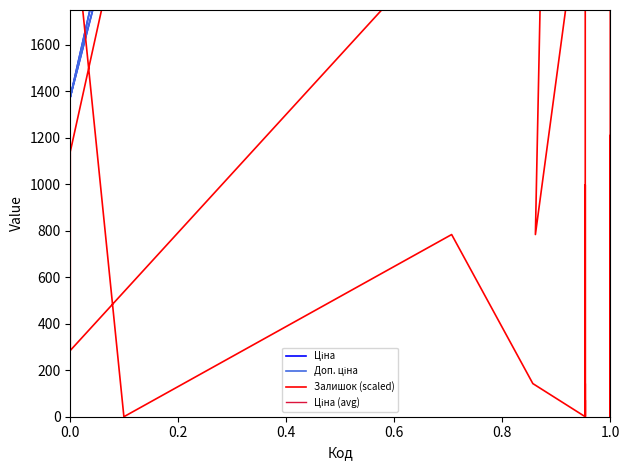

Reading left to right, transcribe all the data shown in this chart.

Ціна: 9975.0	11188.2	11188.2	11188.2	11188.2	9975.0	9975.0	9975.0	9975.0	9975.0	9975.0	9975.0	9975.0	9975.0	7596.5	8856.7	9975.0	1375.4	1375.4	11188.2	11188.2	11188.2	9975.0	9975.0	9975.0	9975.0	9975.0	9975.0	9975.0	9975.0	9975.0	9975.0	9975.0	3646.5	7693.1	4561.9	6925.7	6925.7	6925.7	6925.7
Доп. ціна: 9975.0	11188.2	11188.2	11188.2	11188.2	9975.0	9975.0	9975.0	9975.0	9975.0	9975.0	9975.0	9975.0	9975.0	7596.5	8856.7	9975.0	1375.0	1375.0	11188.2	11188.2	11188.2	9975.0	9975.0	9975.0	9975.0	9975.0	9975.0	9975.0	9975.0	9975.0	9975.0	9975.0	3646.5	7693.1	9123.7	6925.7	6925.7	6925.7	6925.7
Залишок (scaled): 498.8	1211.5	1211.5	1211.5	1068.9	783.9	641.4	213.8	0.0	0.0	71.3	0.0	0.0	3349.3	3135.5	783.9	11188.2	1140.2	285.0	2708.0	0.0	0.0	0.0	71.3	0.0	0.0	0.0	0.0	997.7	0.0	0.0	142.5	0.0	142.5	783.9	0.0	2280.4	3563.1	2422.9	5487.2
Ціна (avg): 6470.3	8707.9	10945.5	10945.5	10702.9	10460.3	10217.6	9975.0	9975.0	9975.0	9975.0	9975.0	9499.3	9275.6	9275.6	7555.7	5835.8	6554.1	7020.4	7263.1	8983.0	10702.9	10460.3	10217.6	9975.0	9975.0	9975.0	9975.0	9975.0	9975.0	9975.0	8709.3	8252.9	7170.3	6560.4	5950.6	6606.4	6452.9	5540.5	4155.4